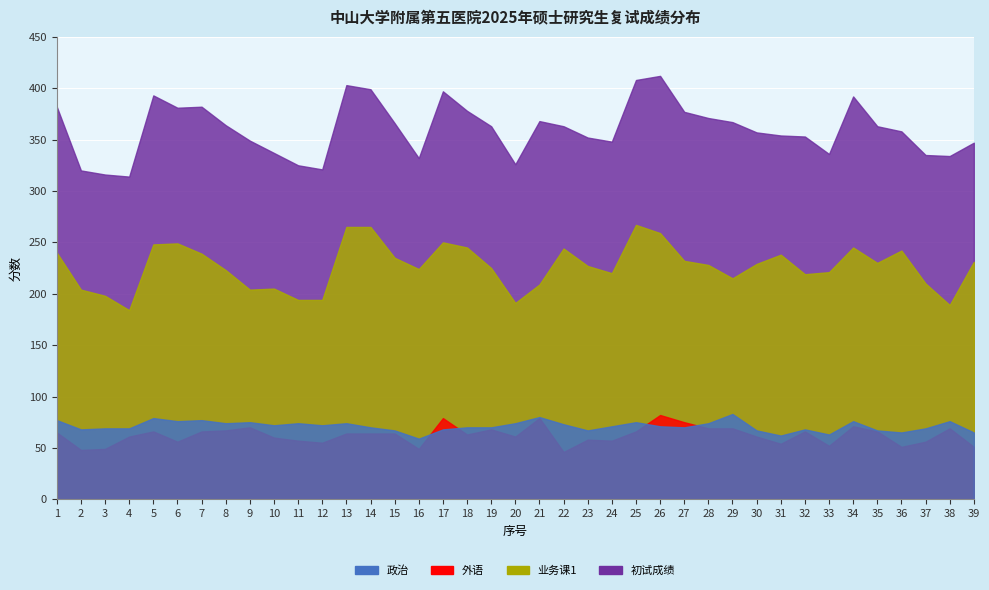

True or false: 外语 and 初试成绩 cross at least once.

False